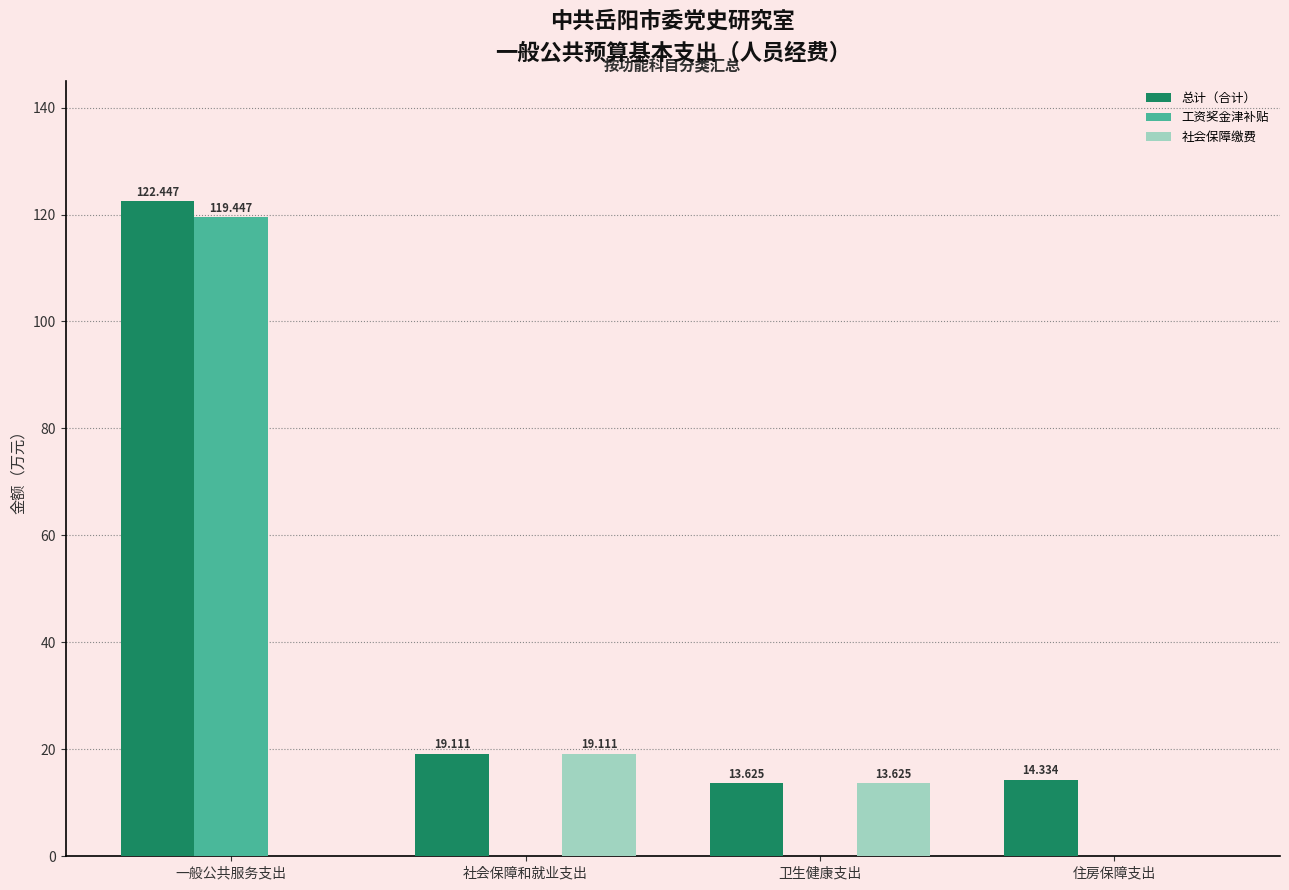

Which series has the largest total across all categories?

总计（合计）